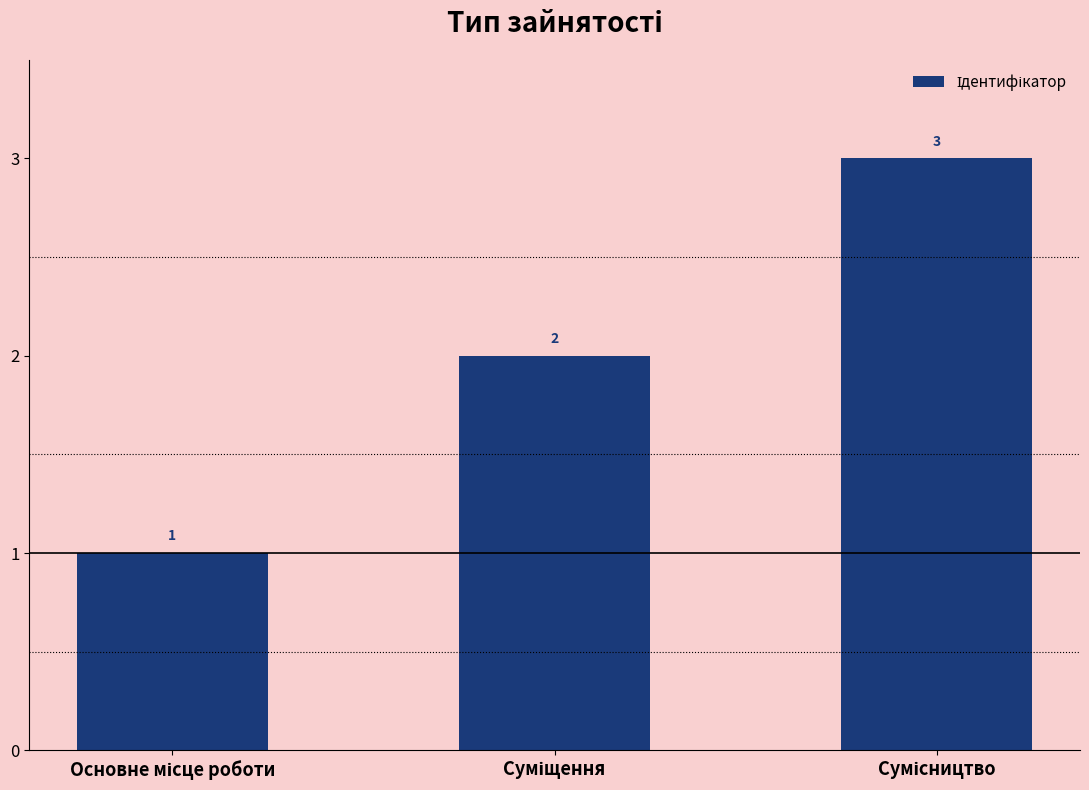

What is the maximum value shown in the chart?

3